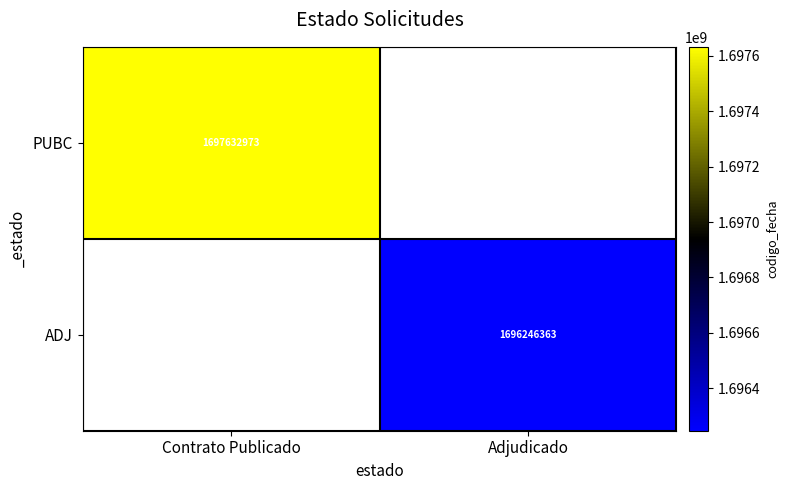

What is the smallest value displayed?

1696246363.0